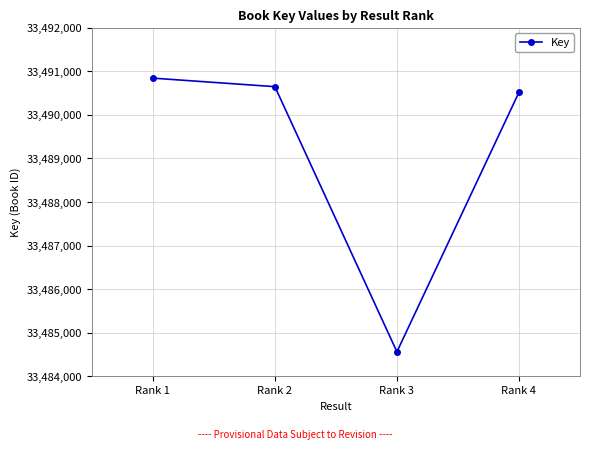

What is the change in value from Rank 1 to Rank 2?

-196